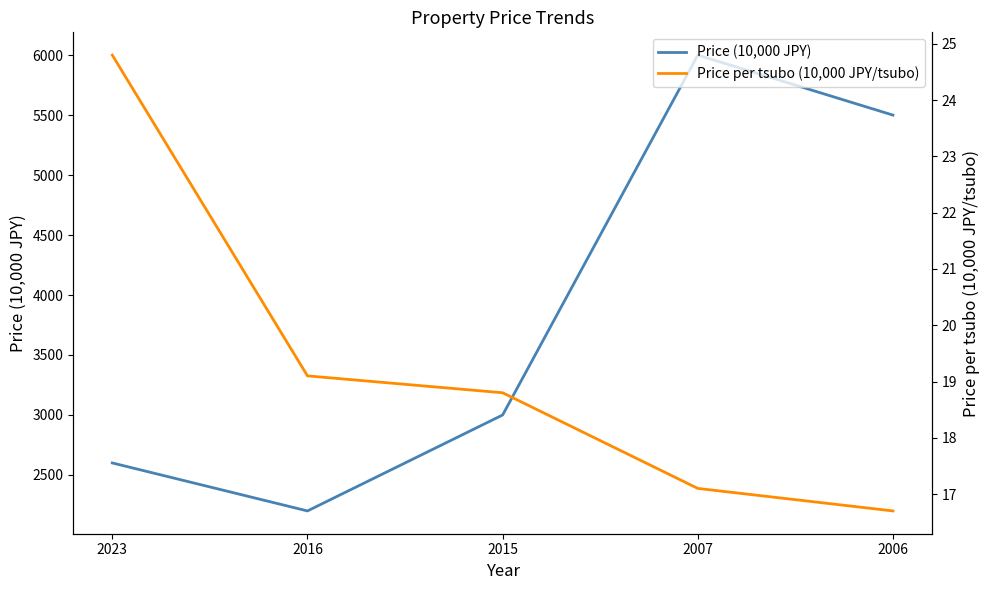

True or false: Price (10,000 JPY) and Price per tsubo (10,000 JPY/tsubo) cross at least once.

False